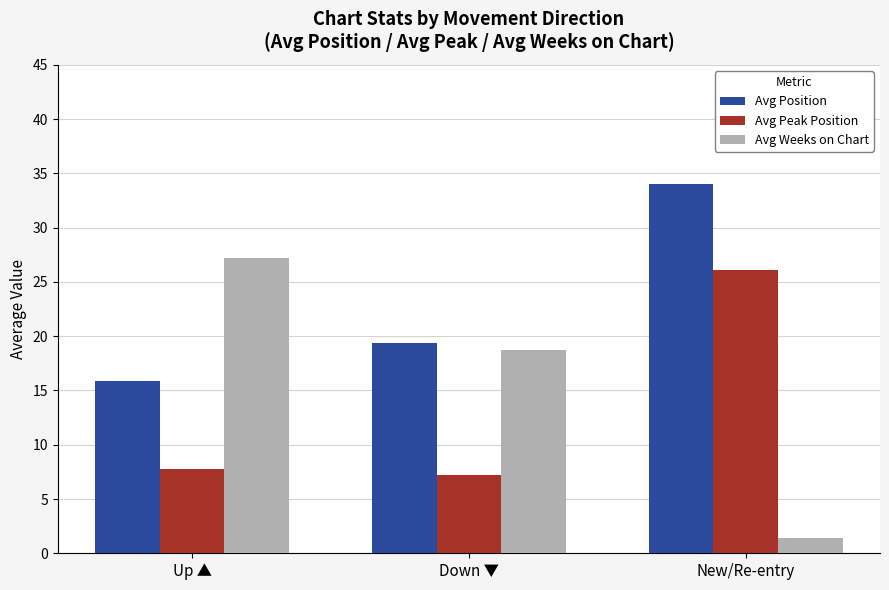

The value of Avg Peak Position at Up ▲ is 12.3. True or false?

False